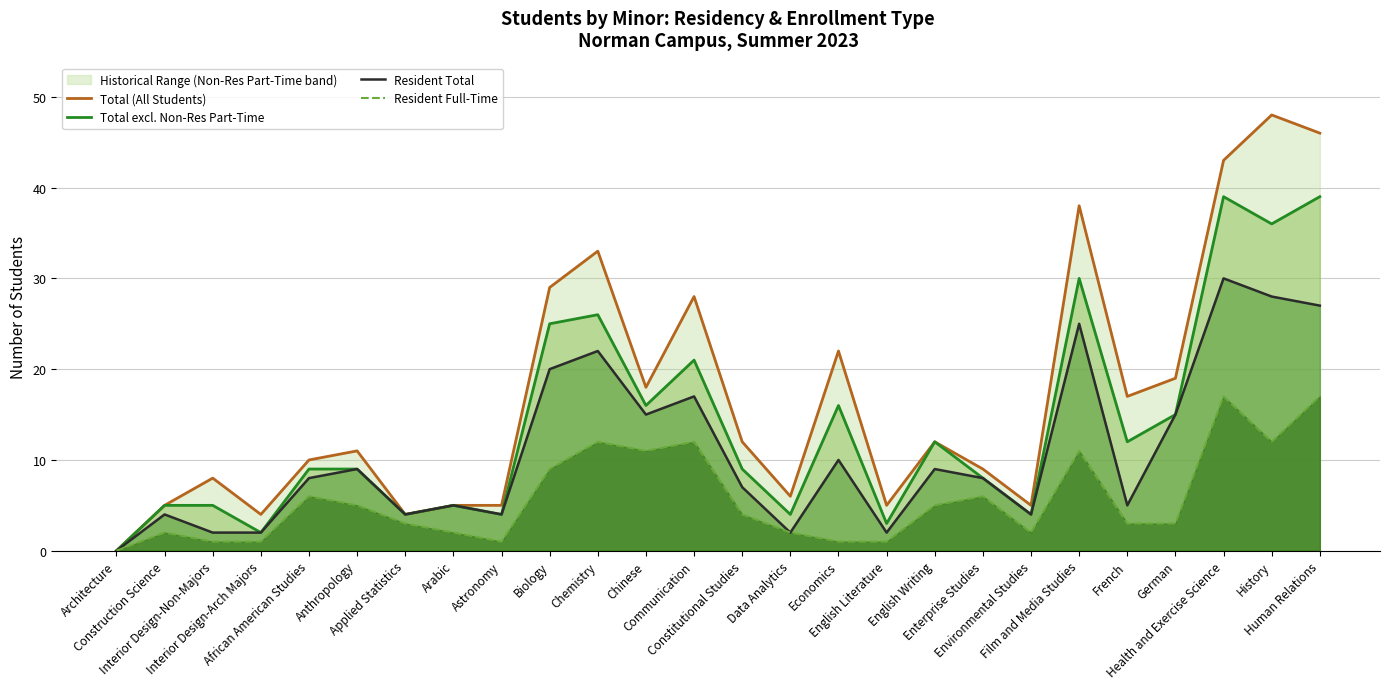

Where is the first local minimum for Total (All Students)?

Interior Design-Arch Majors